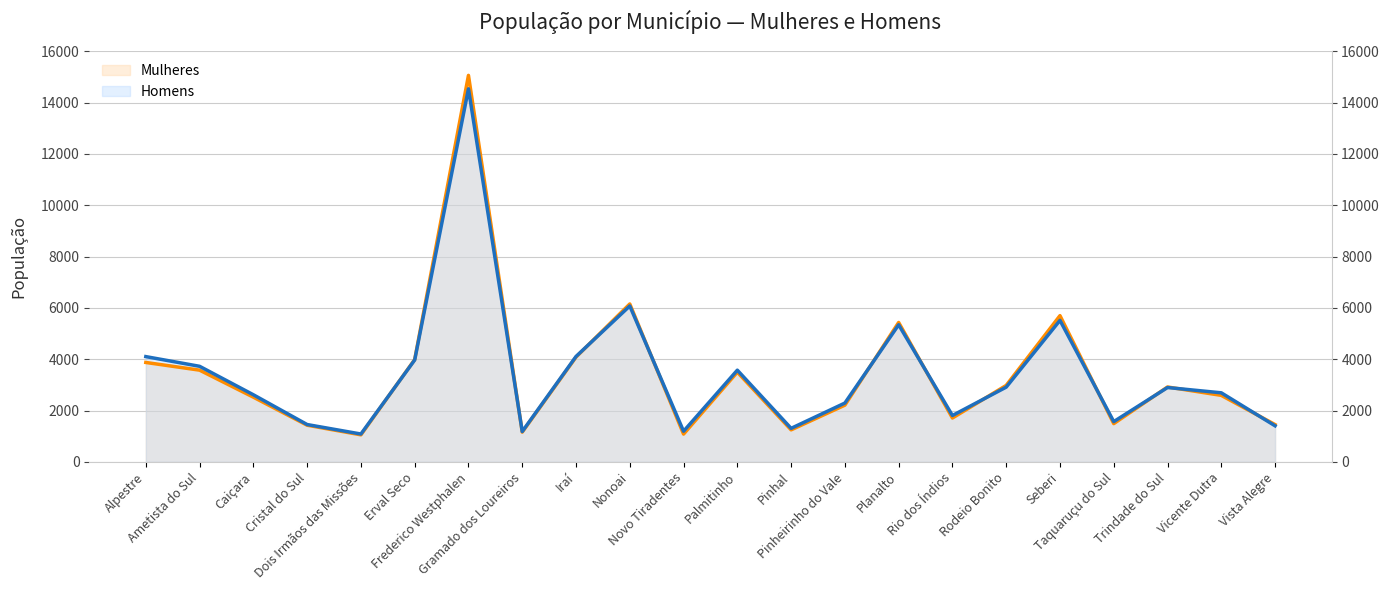

What is the difference between the maximum and second lowest values in the Homens series?

13358